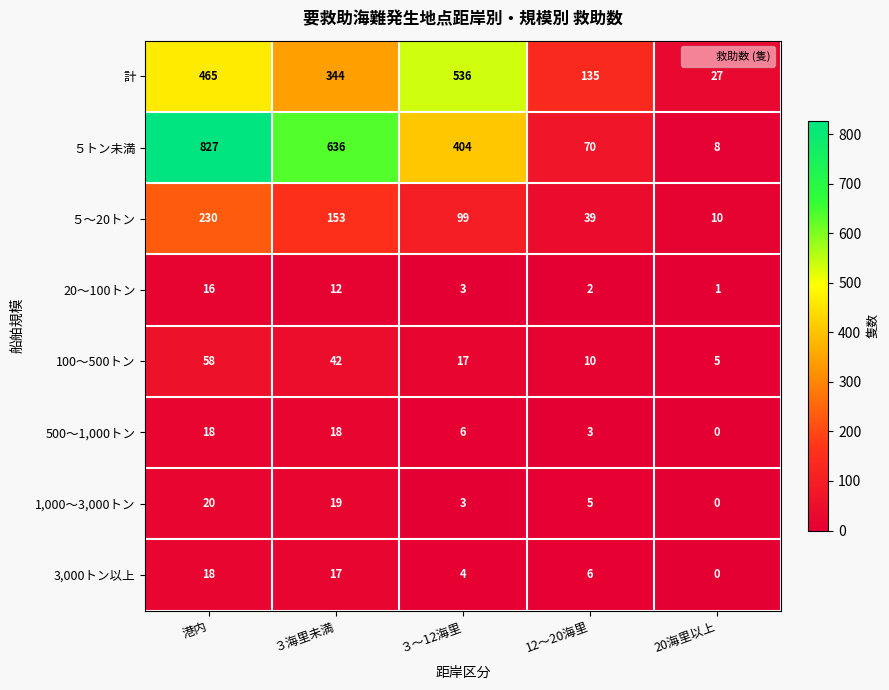

What is the greatest value displayed?

827